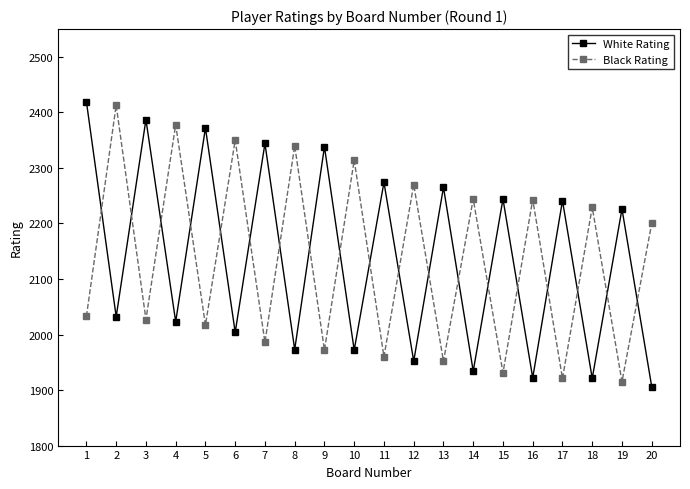

Is the value of Black Rating at 9 greater than the value of White Rating at 18?

Yes